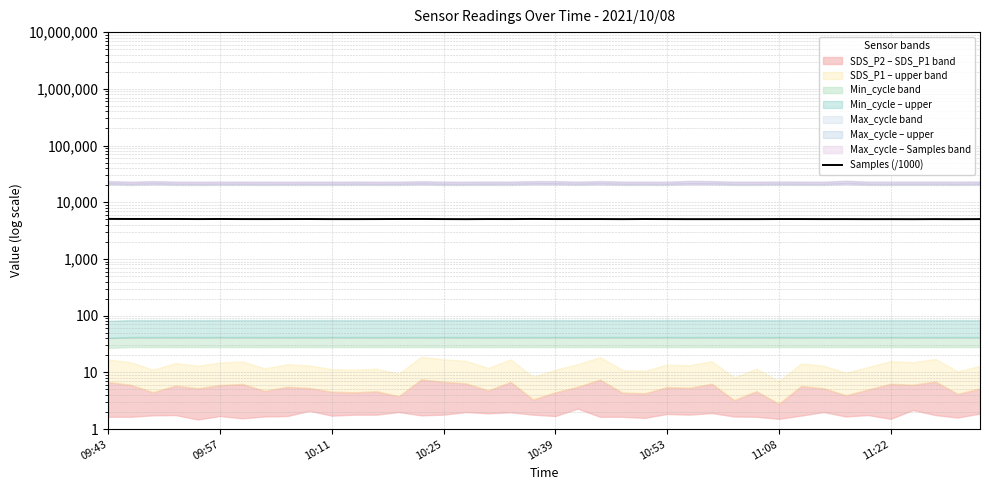

Reading left to right, what are all the values shown in this chart?

5086.2	5071.4	5076.2	5074.2	5052.7	5069.5	5053.0	5047.8	5056.6	5061.8	5043.9	5042.7	5053.6	5068.4	5073.7	5051.3	5036.0	5059.3	5051.7	5078.9	5053.6	5055.7	5058.0	5038.8	5063.5	5049.3	5036.3	5038.6	5041.4	5040.0	5059.6	5057.6	5044.5	5047.6	5035.2	5039.1	5028.3	5046.4	5032.3	5047.5